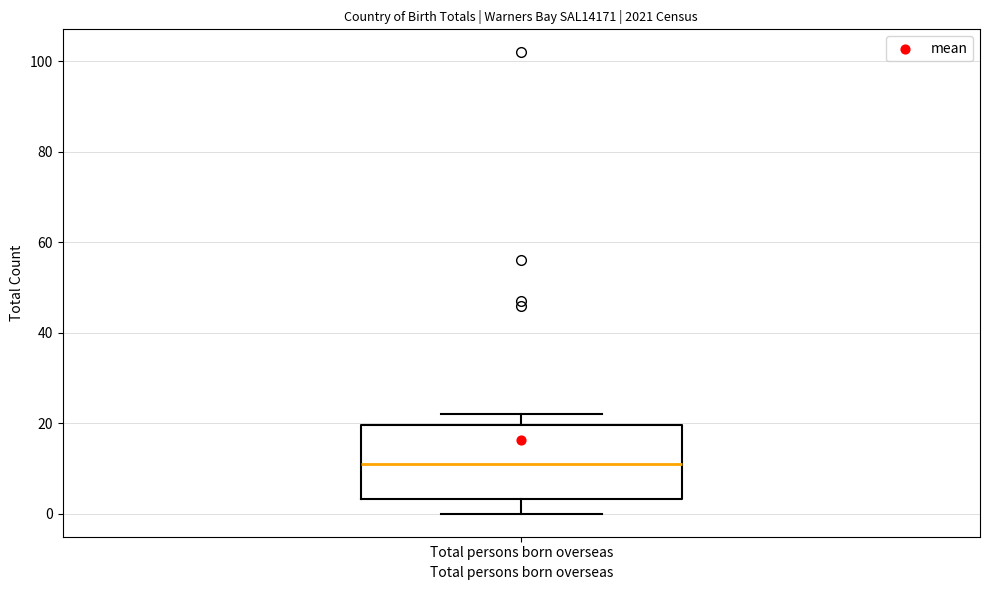

Read this box plot against the y-axis: the position of the median line, the range covered by the box, and the ends of both whiskers. The values are not printed on the chart, so give them approximately, as read against the axis.

median 12, box 4 to 20, whiskers 0 to 22